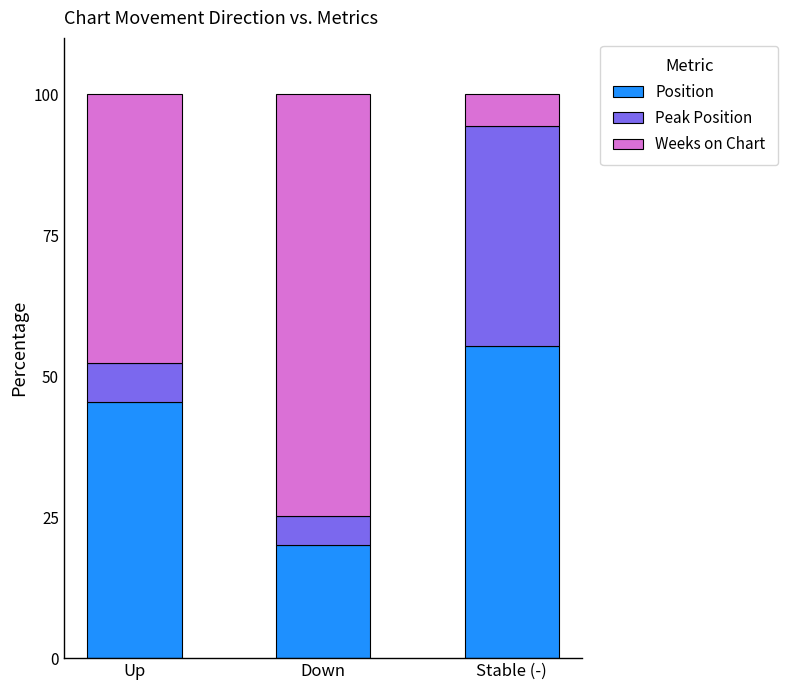

What is the average value of the Position series?

40.3